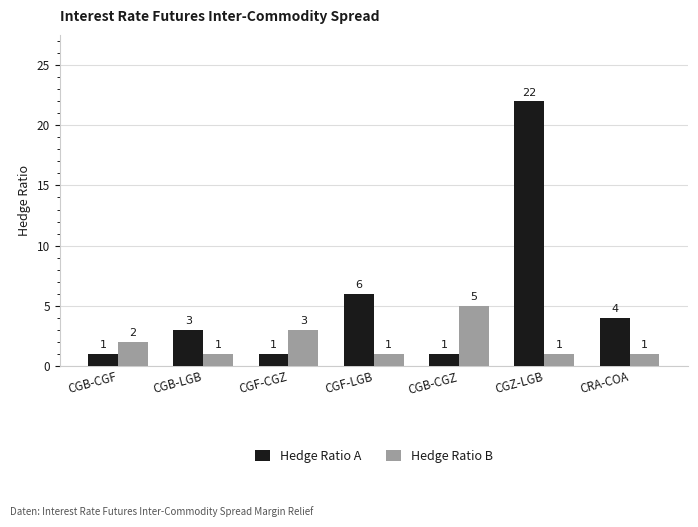

What is the label of the 6th bar from the left?

CGZ-LGB